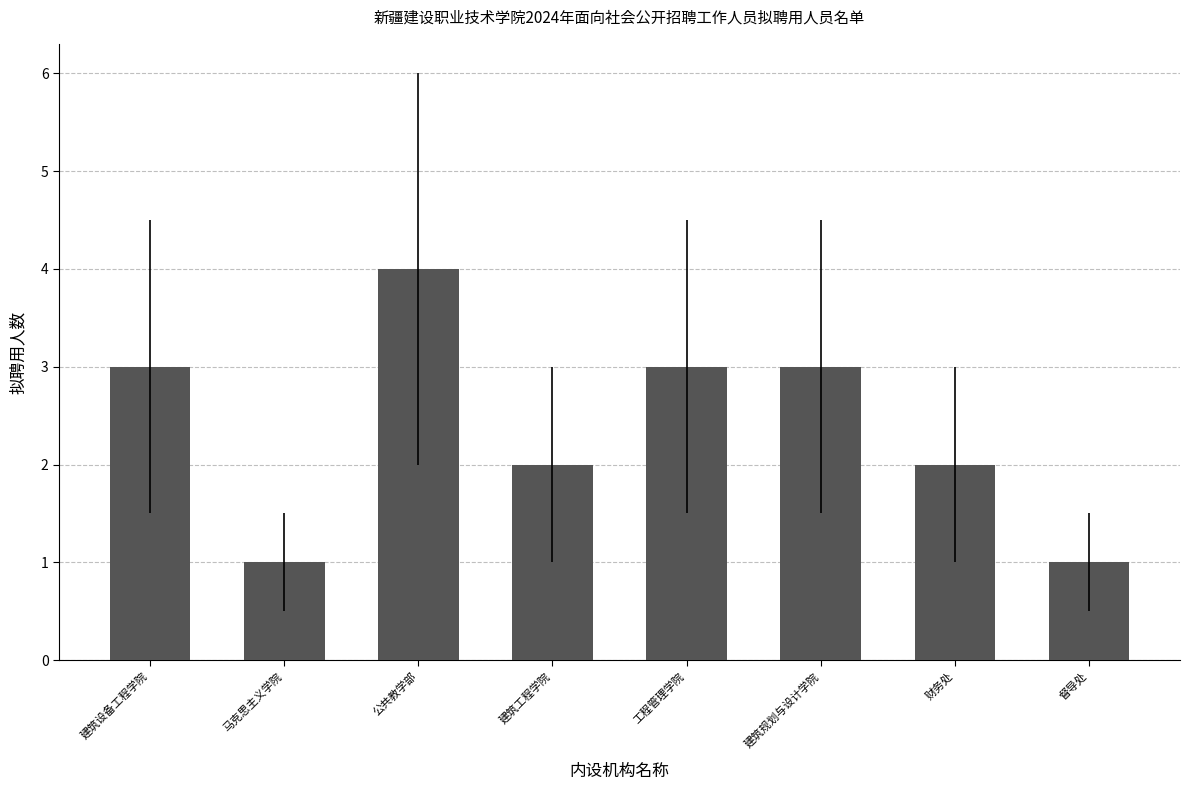

Does the chart contain stacked bars?

No